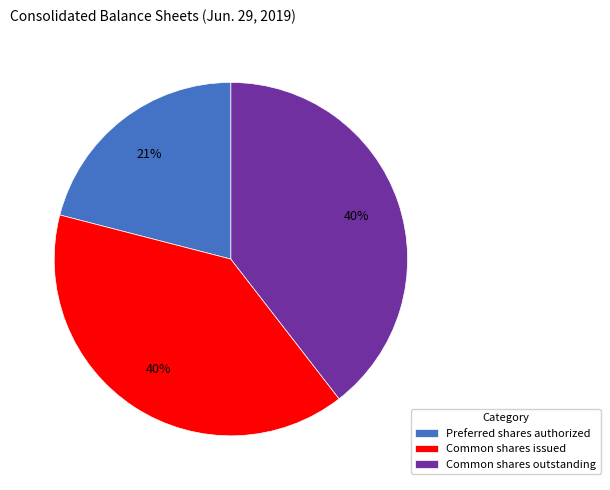

How many slices are in this pie chart?

3